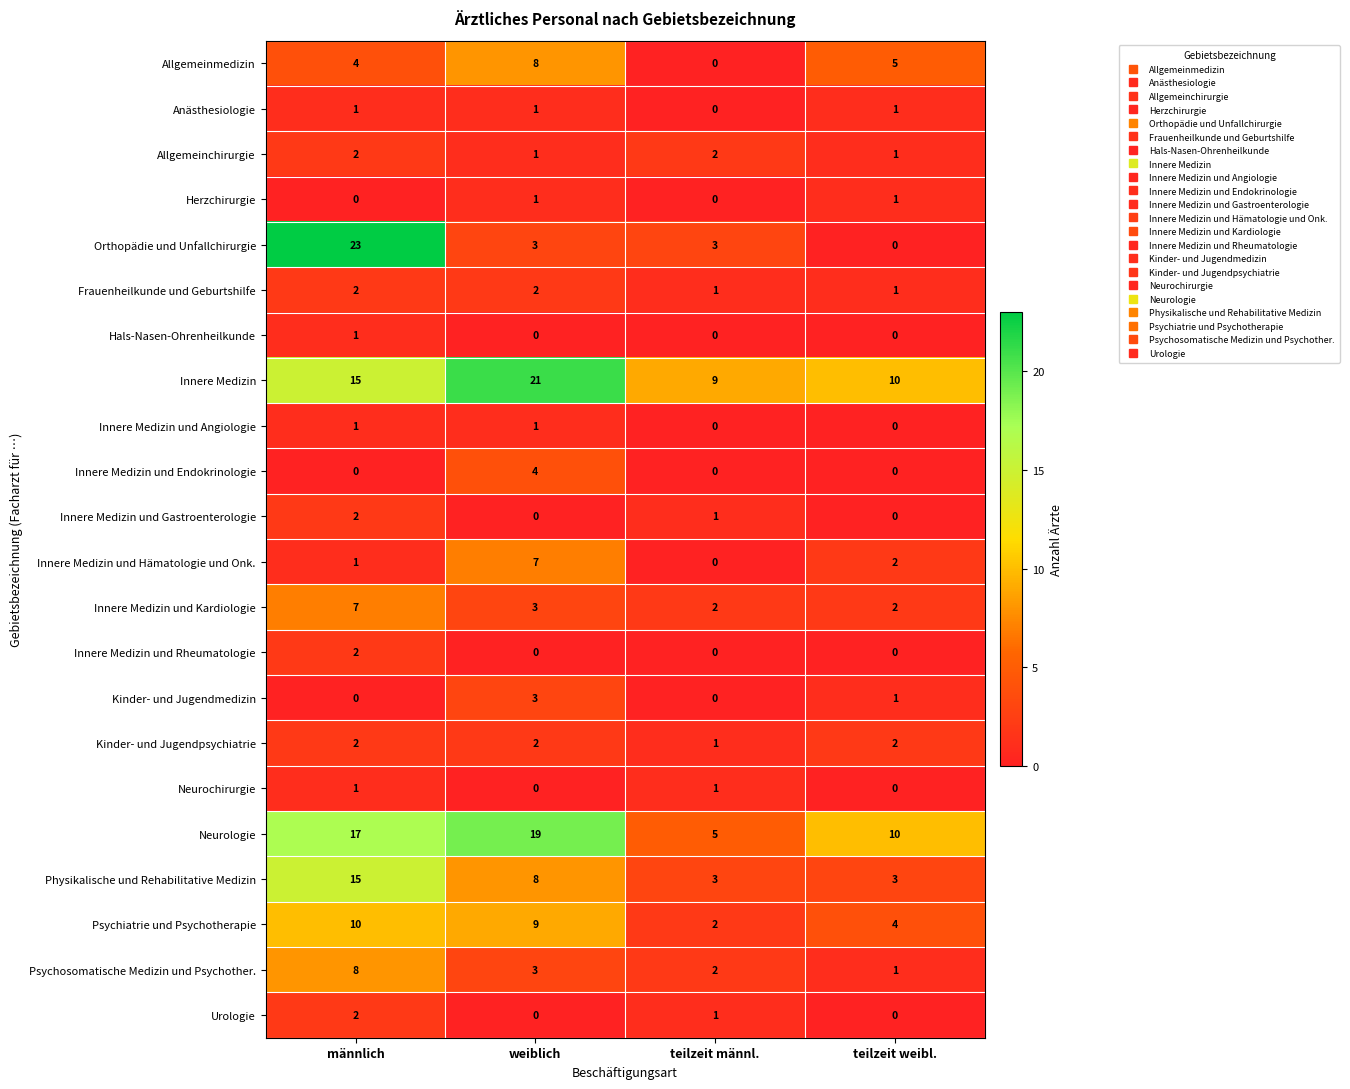

How many distinct data groups are displayed?

22